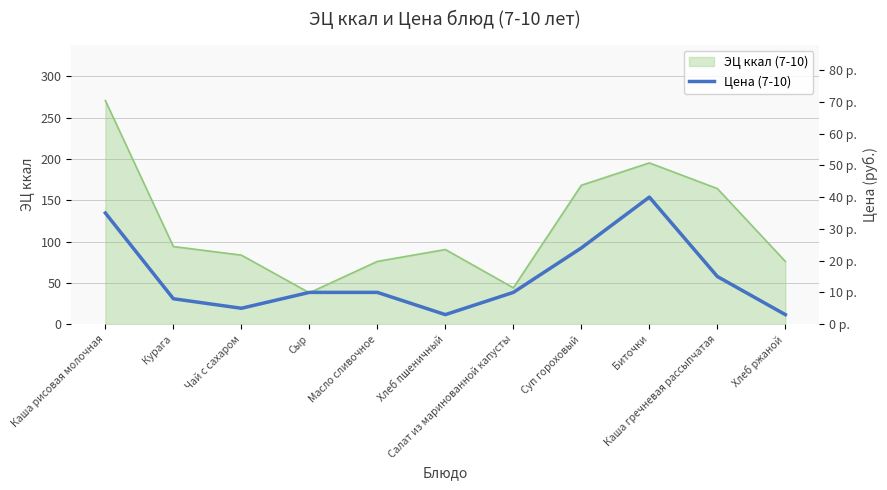

Does the chart display data point markers on the line(s)?

No